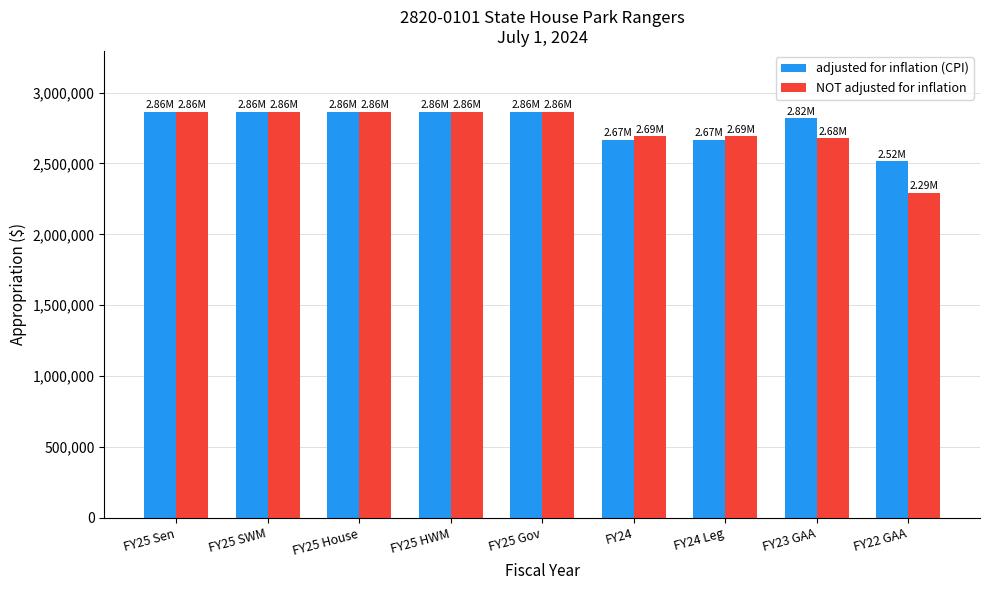

Is the value of adjusted for inflation (CPI) at FY22 GAA greater than the value of NOT adjusted for inflation at FY25 Gov?

No